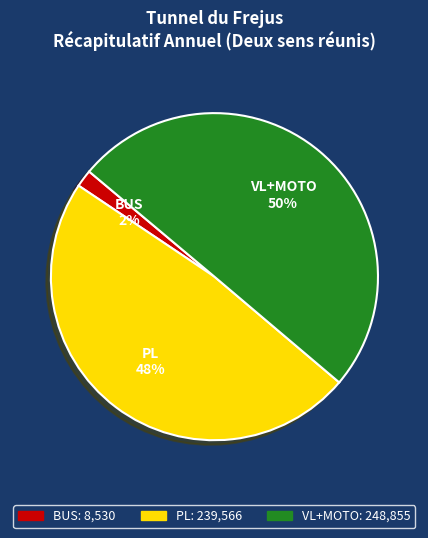

To the nearest percent, what percentage of the pie is VL+MOTO?

50%